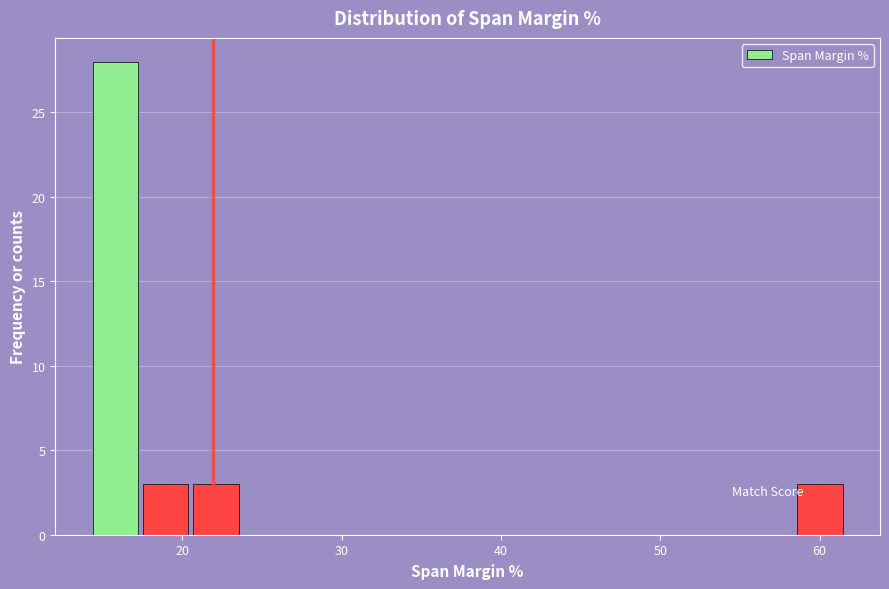

Around what value on the x-axis is the tallest bar? Give the approximate position of its centre, as read against the axis.

16